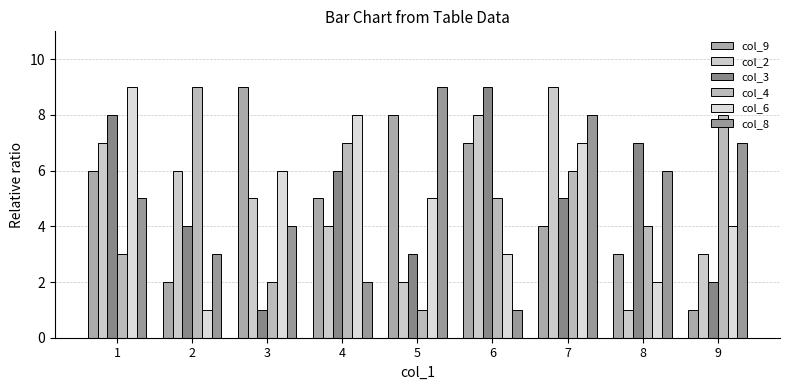

What is the difference between the maximum and minimum values in the col_9 series?

8